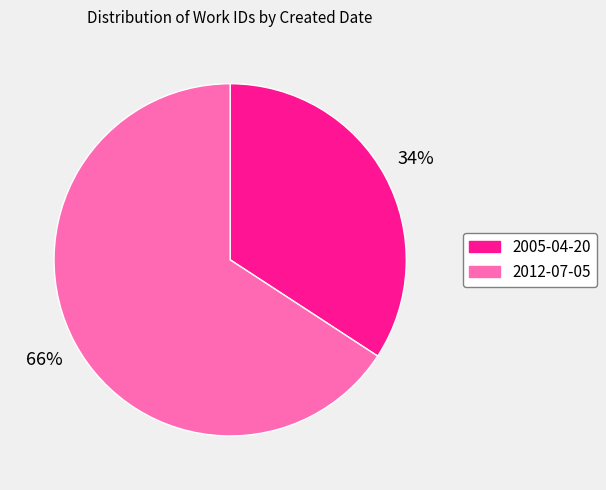

Do 2005-04-20 and 2012-07-05 together represent more than half of the pie?

Yes